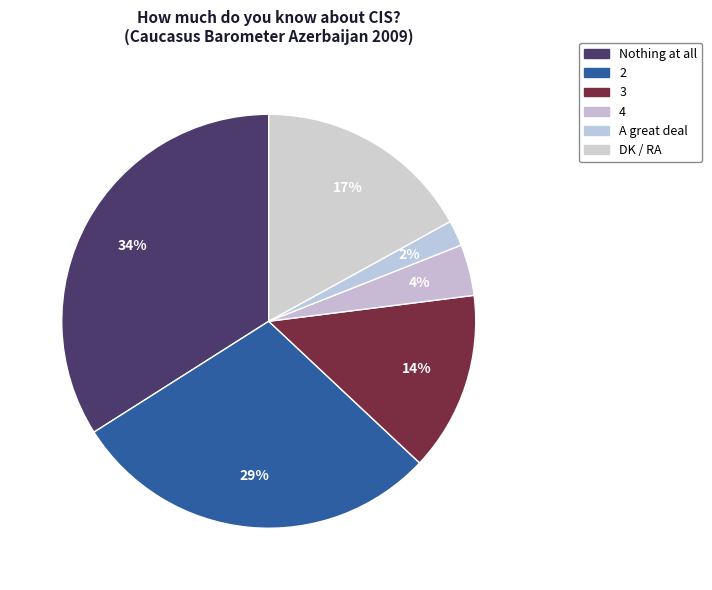

To the nearest percent, what is the difference between the largest and smallest slice percentages?

32%